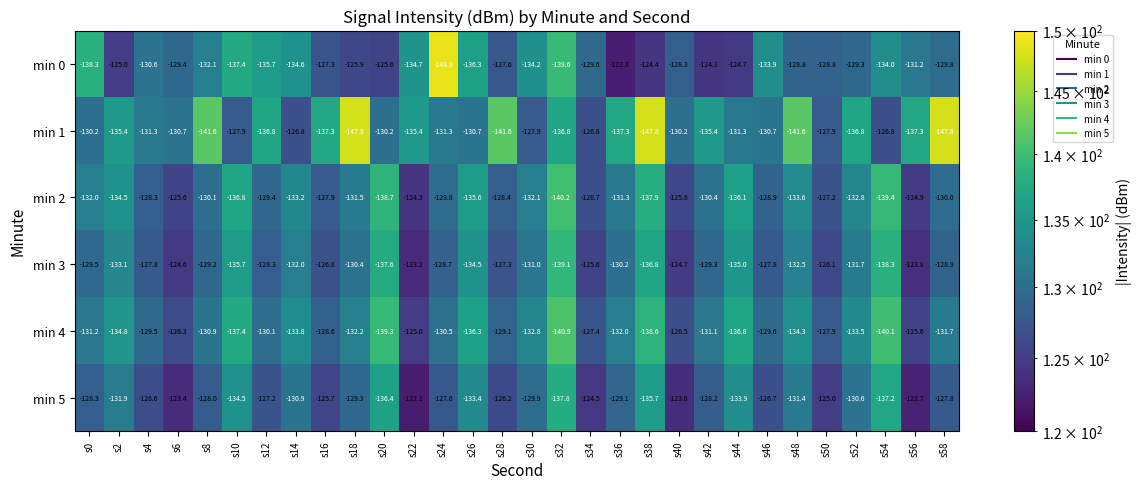

What is the average value of the min 0 series?

-131.1